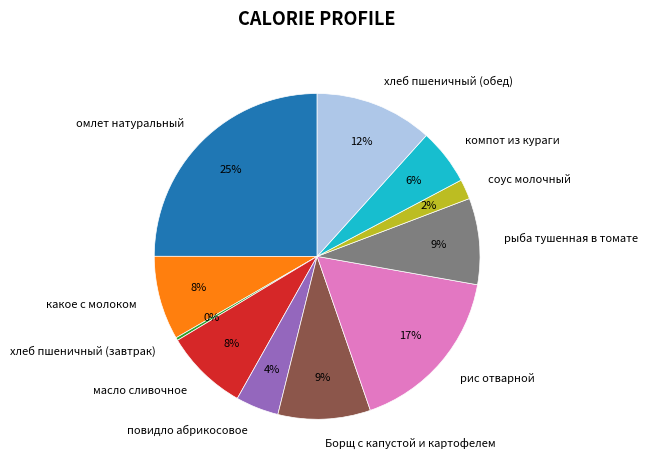

To the nearest percent, what is the difference between the largest and smallest slice percentages?

25%